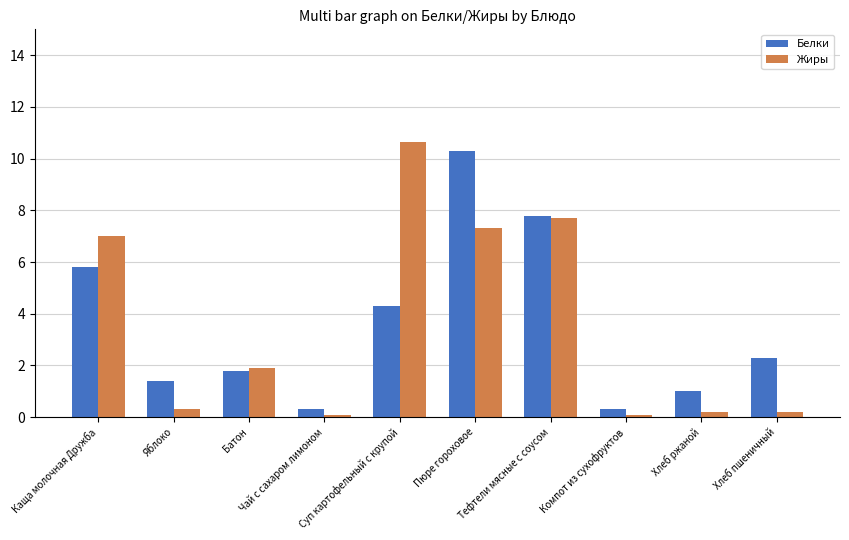

List the series in order of their peak value, highest first.

Жиры, Белки